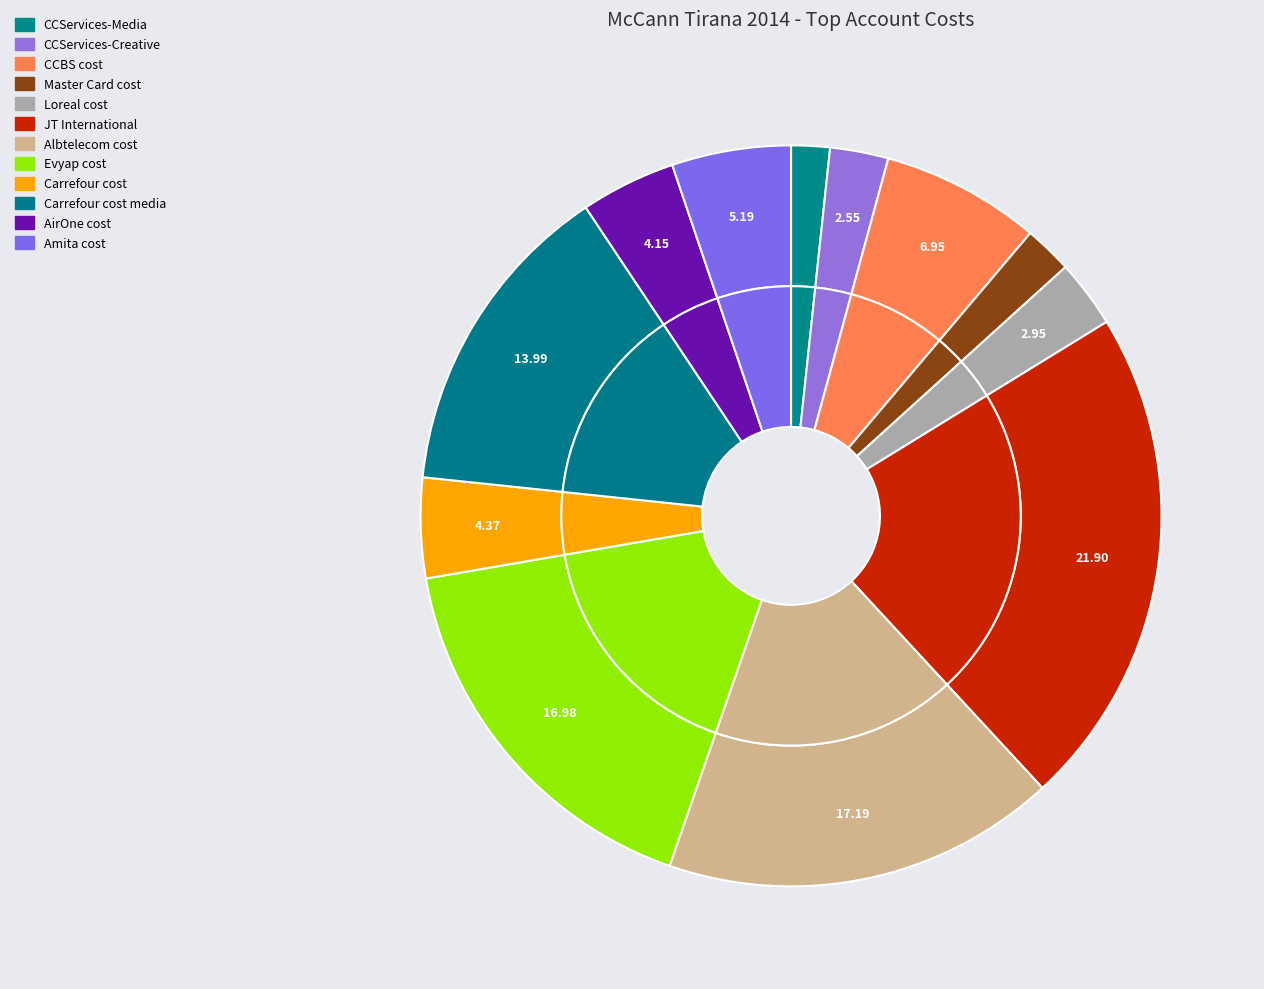

Is there any slice that represents more than half of the pie?

No